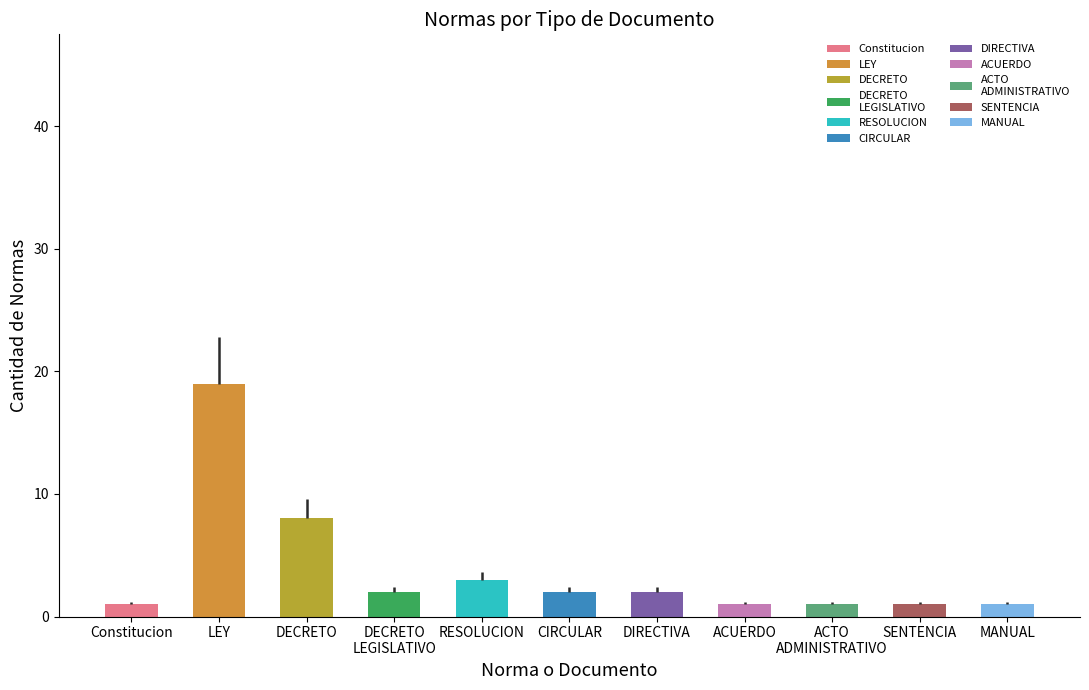

Between DECRETO 798 and LEY 1474, which is larger?

LEY 1474